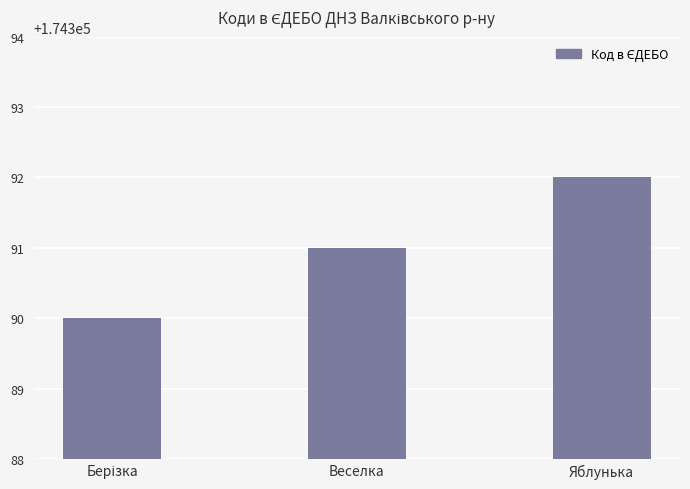

Reading right to left, extract all data points from this chart.

174392	174391	174390